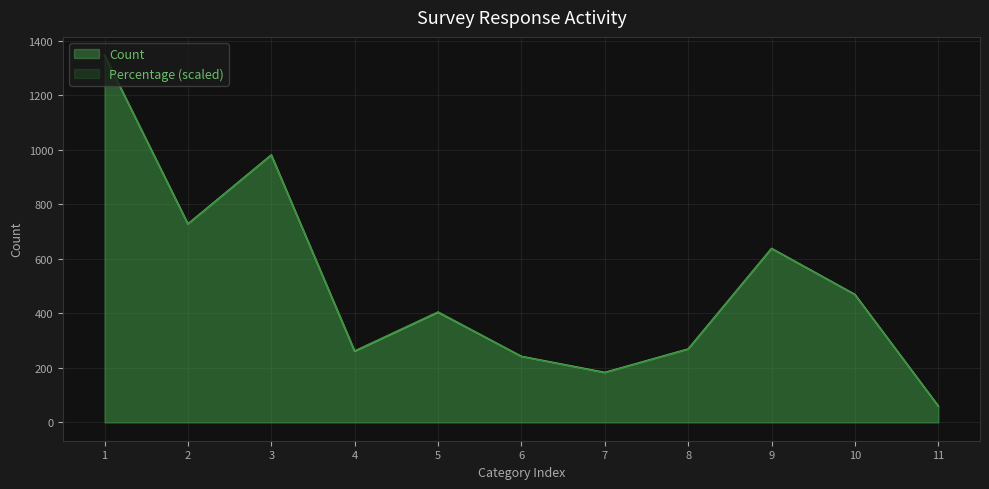

Reading left to right, transcribe all the data shown in this chart.

Count: 1347.0	728.0	981.0	261.0	404.0	242.0	183.0	269.0	638.0	469.0	60.0
Percentage: 1347.0	727.1	980.4	262.2	405.3	241.4	181.8	268.2	637.7	467.9	59.6